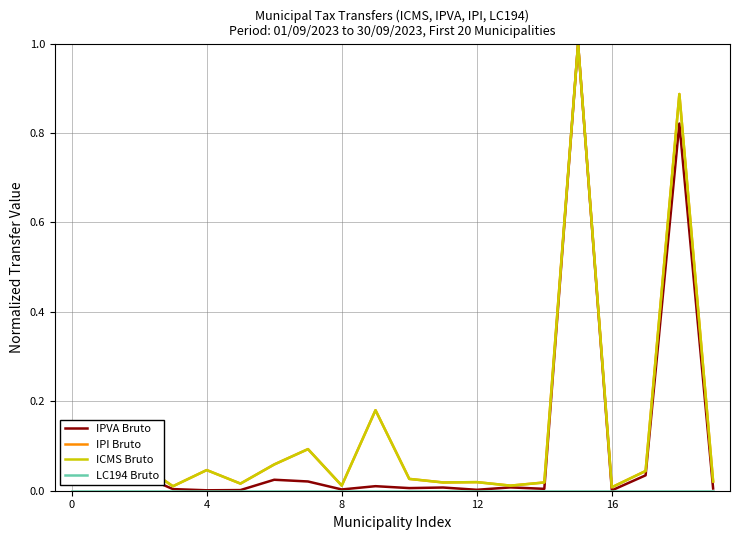

How many lines are shown in the chart?

4